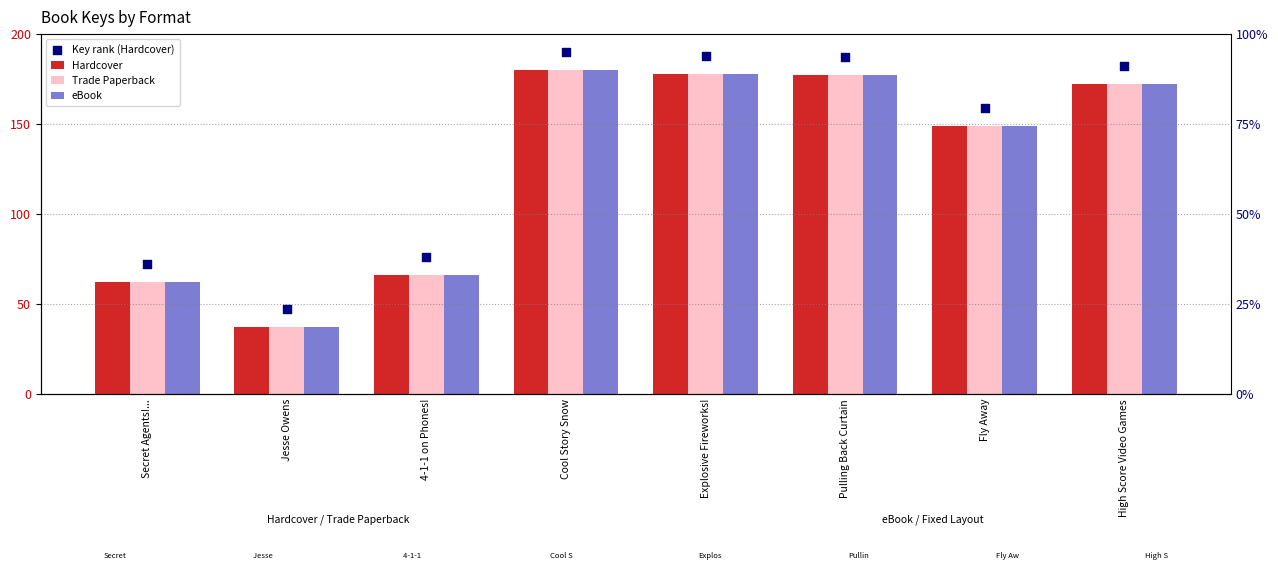

What are all the series names shown in the legend?

Hardcover, Trade Paperback, eBook, Key rank (Hardcover)